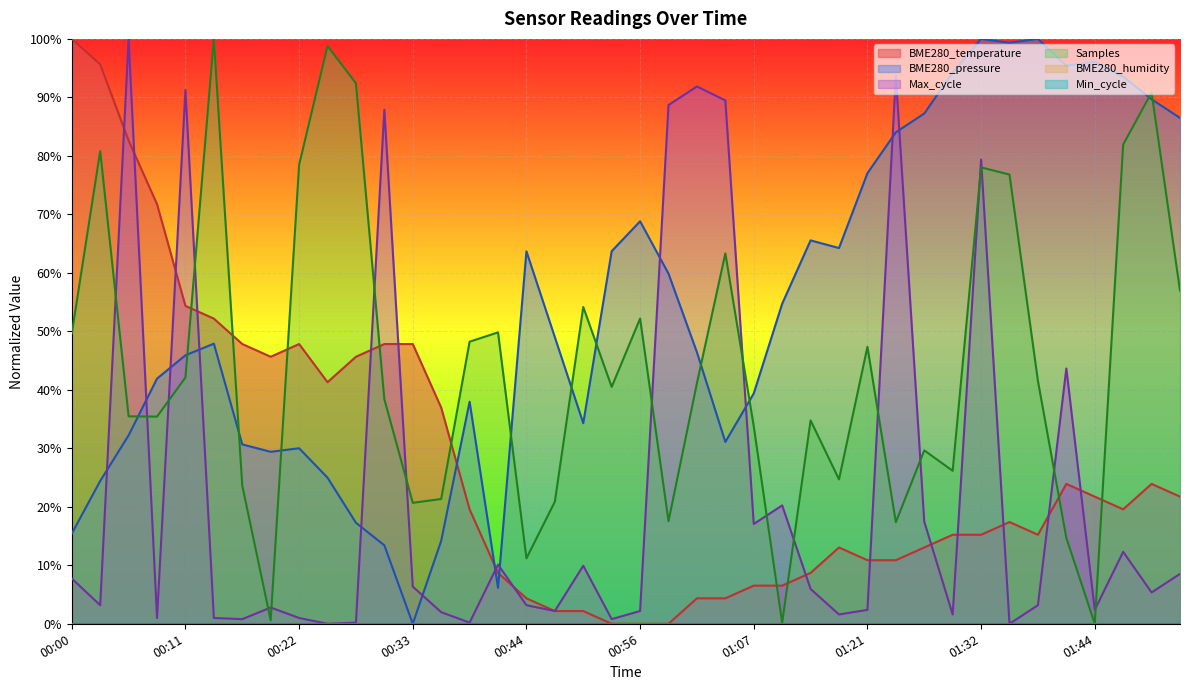

Reading left to right, extract all data points from this chart.

100.0	95.7	82.6	71.7	54.3	52.2	47.8	45.7	47.8	41.3	45.7	47.8	47.8	37.0	19.6	8.7	4.3	2.2	2.2	0.0	0.0	0.0	4.3	4.3	6.5	6.5	8.7	13.0	10.9	10.9	13.0	15.2	15.2	17.4	15.2	23.9	21.7	19.6	23.9	21.7